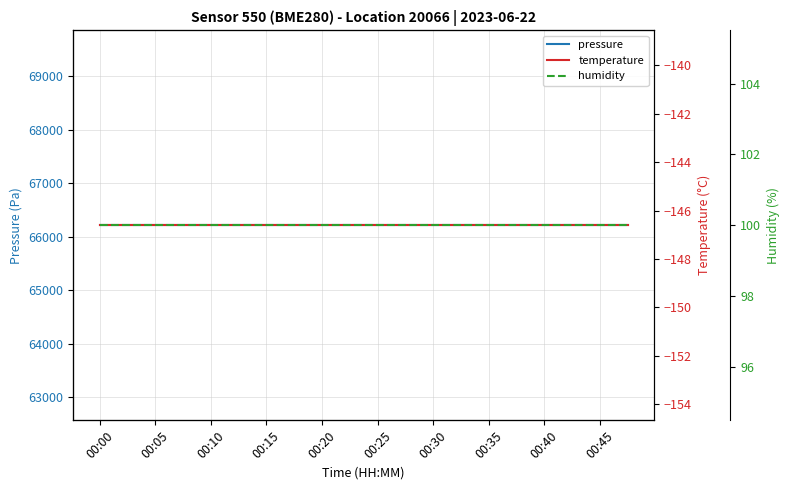

What are all the series names shown in the legend?

pressure, temperature, humidity